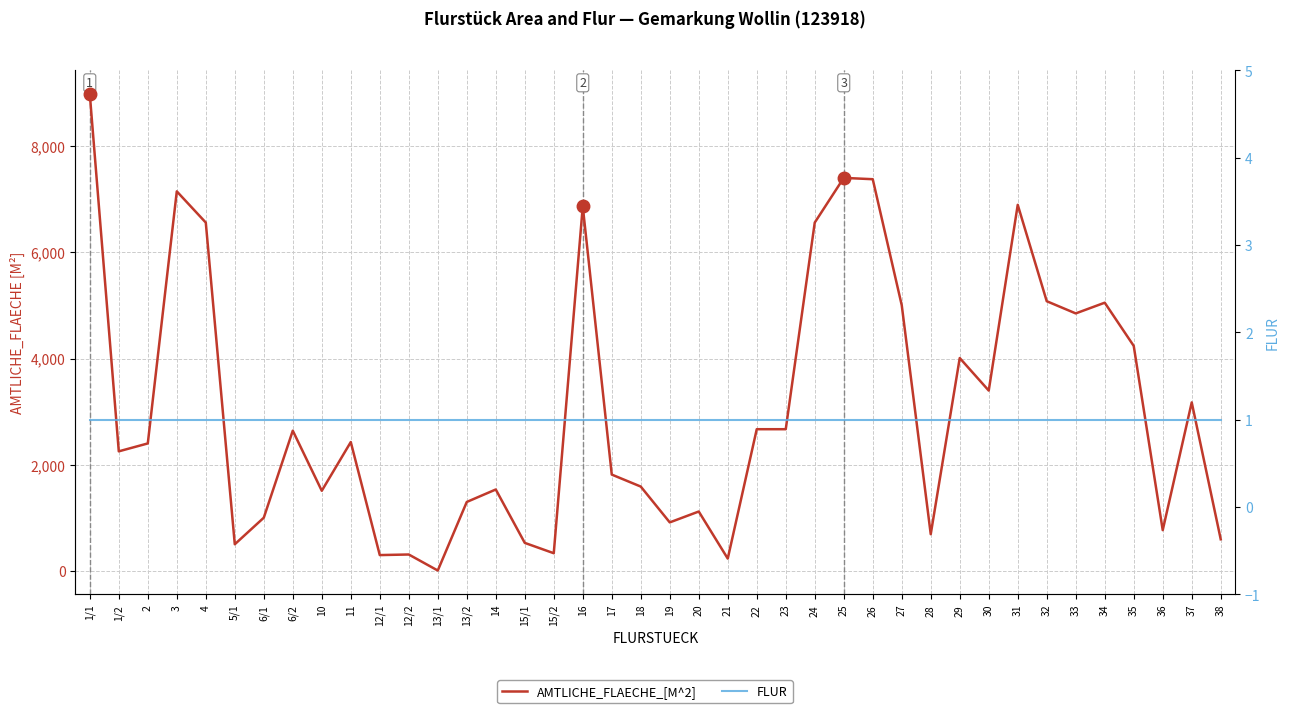

What is the maximum value shown in the chart?

8983